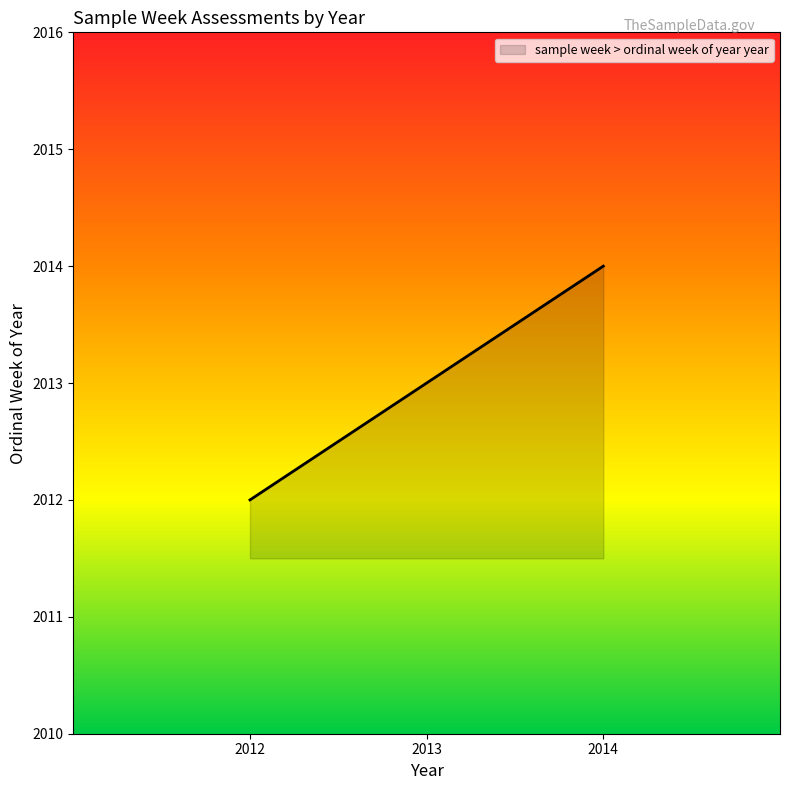

List the labels in order of value, largest first.

2014, 2013, 2012